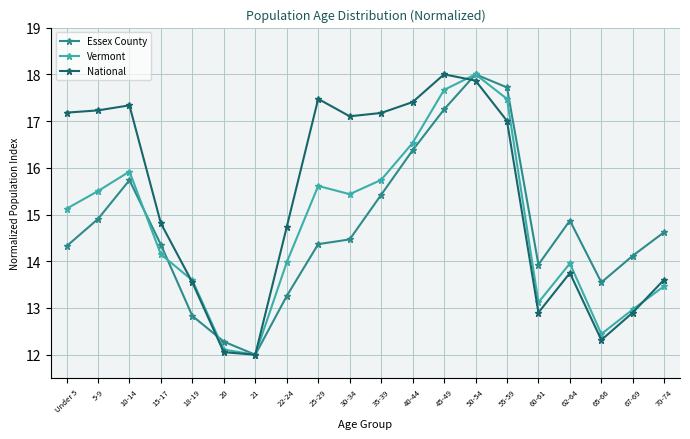

What are all the series names shown in the legend?

Essex County, Vermont, National